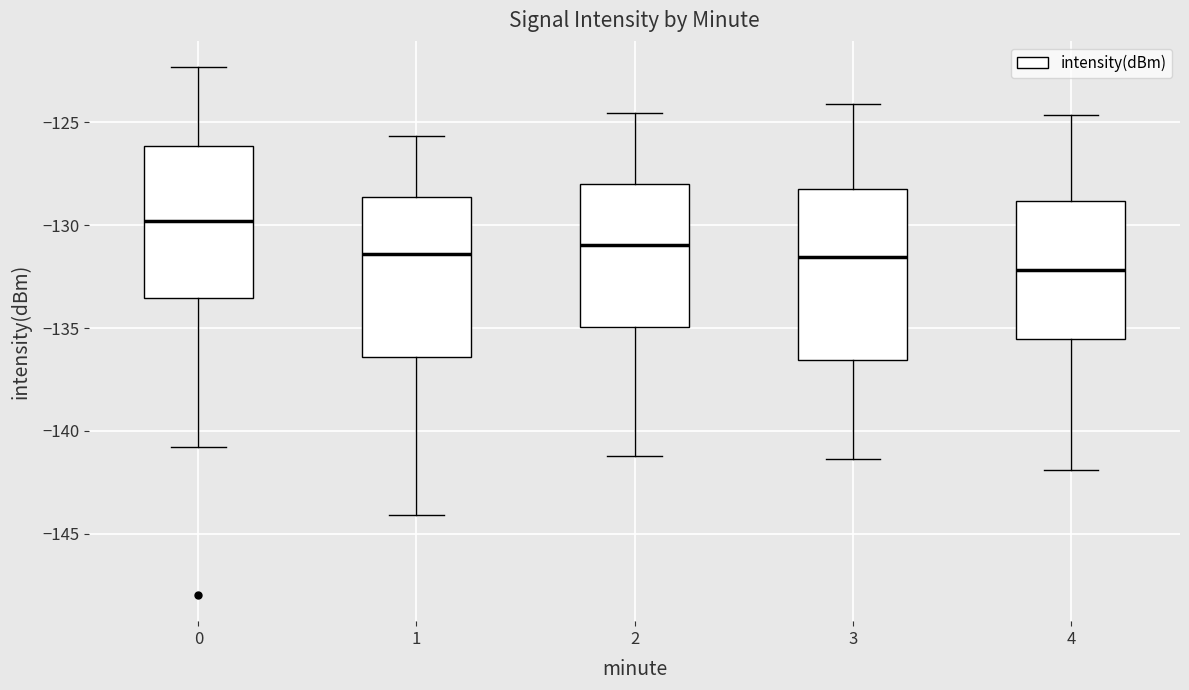

Where does the upper whisker of the box at x = 0 end on the y-axis? The values are not printed on the chart, so give them approximately, as read against the axis.

-122.5